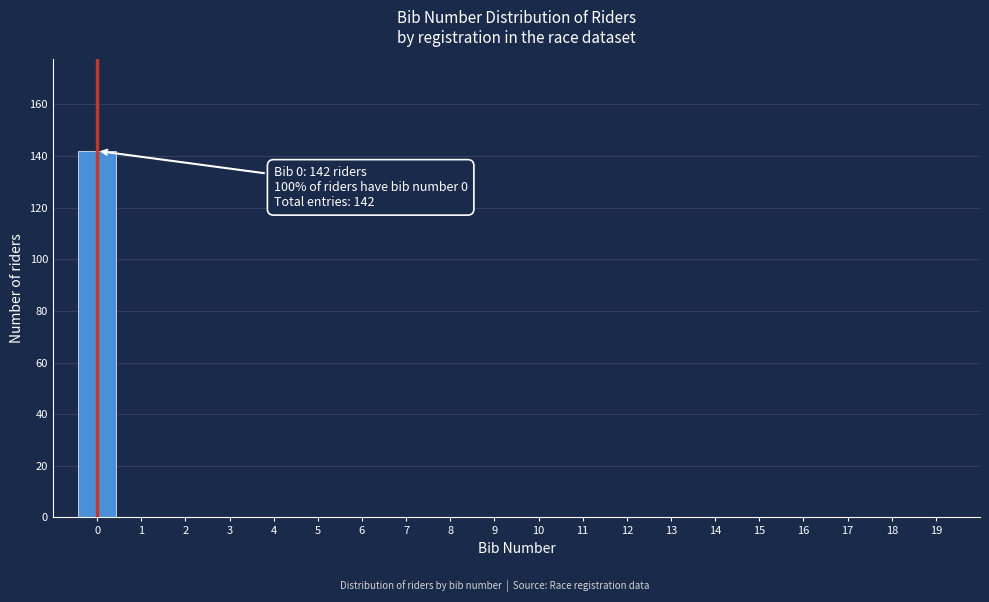

Over which range of the x-axis is the bar tallest?

-0.5 to 0.5